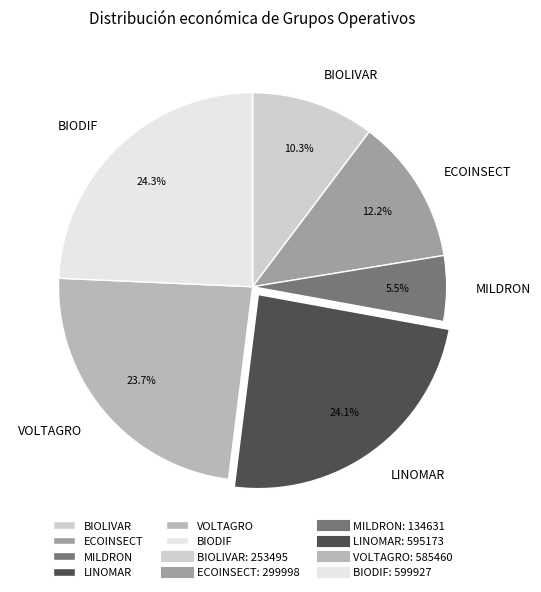

Is it true that MILDRON is 15% of the pie?

False